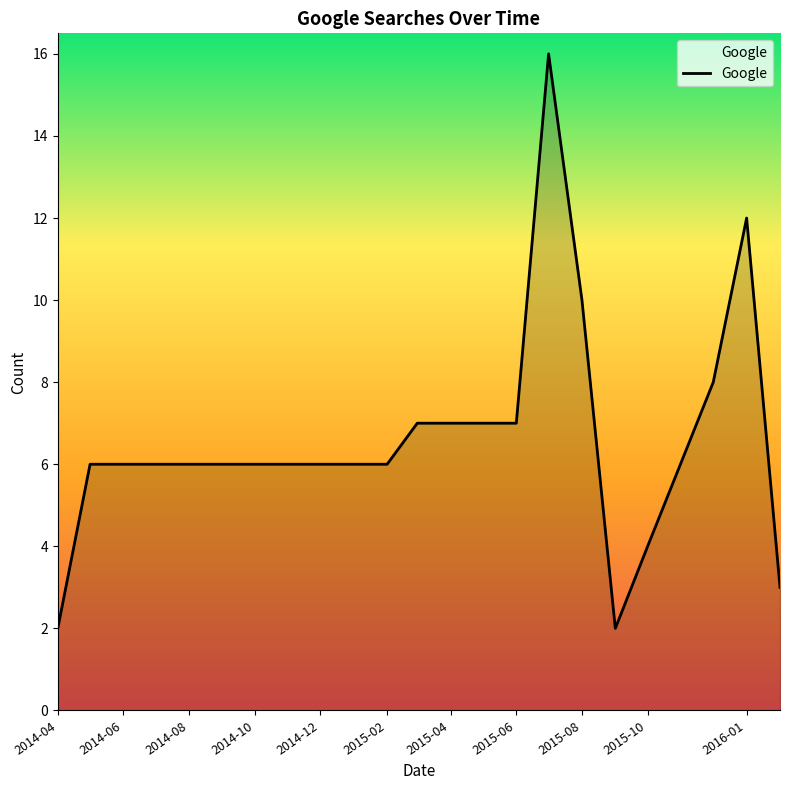

What is the difference between the maximum and minimum values?

14